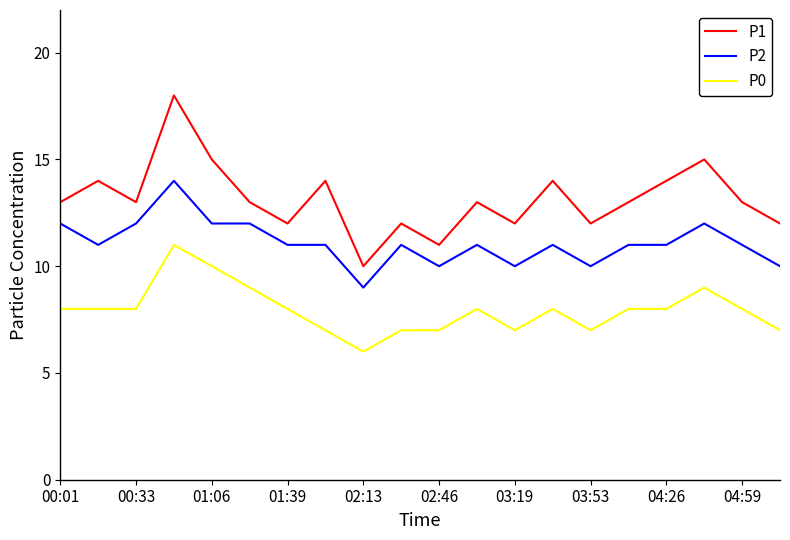

How many distinct data groups are displayed?

3